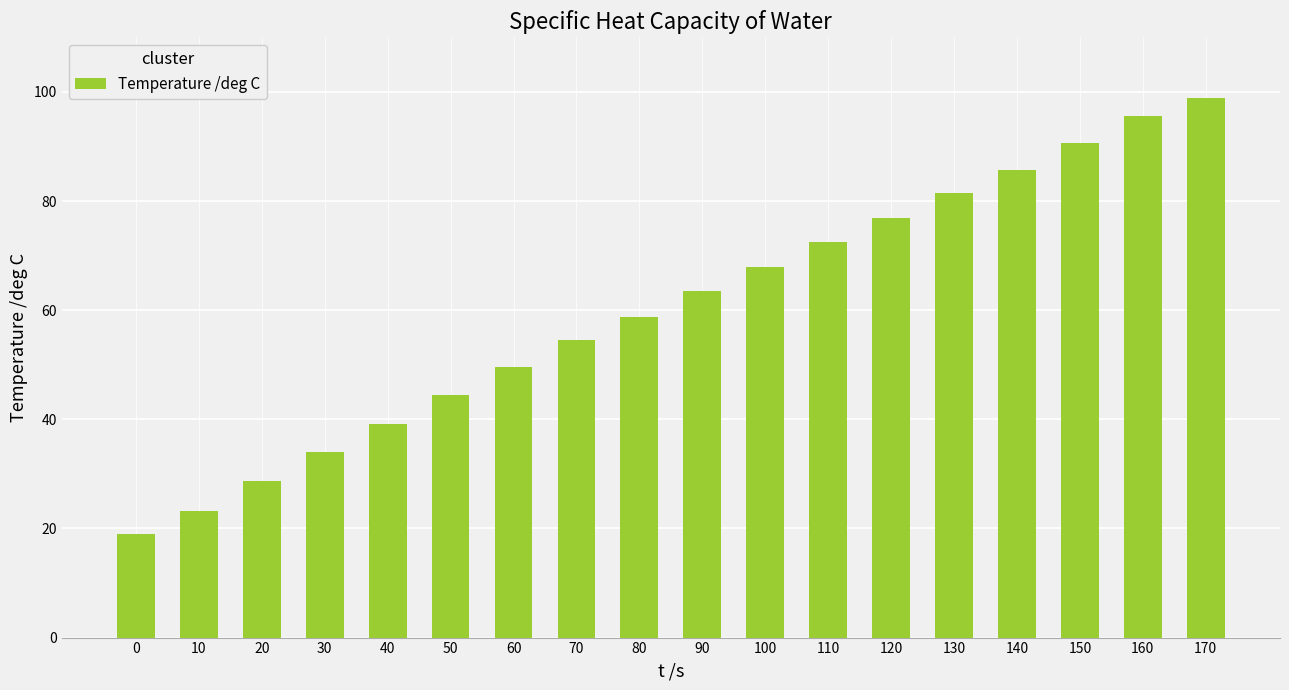

What is the greatest value displayed?

98.9